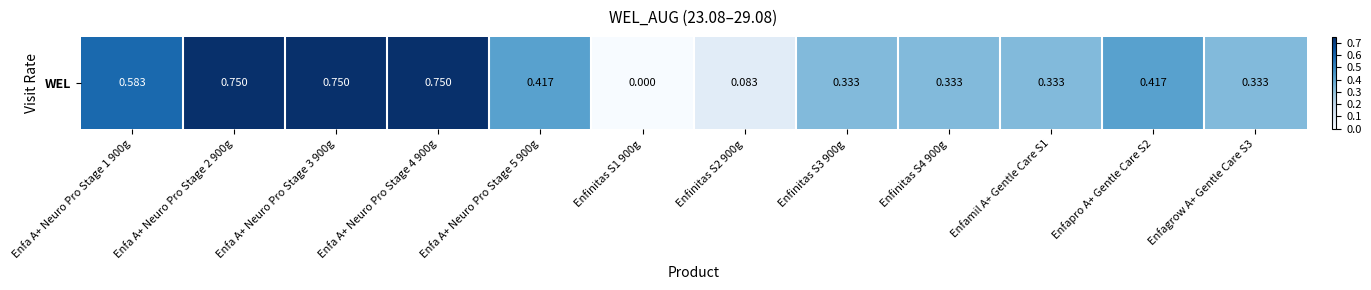

What is the difference between the second highest and second lowest values?

0.7